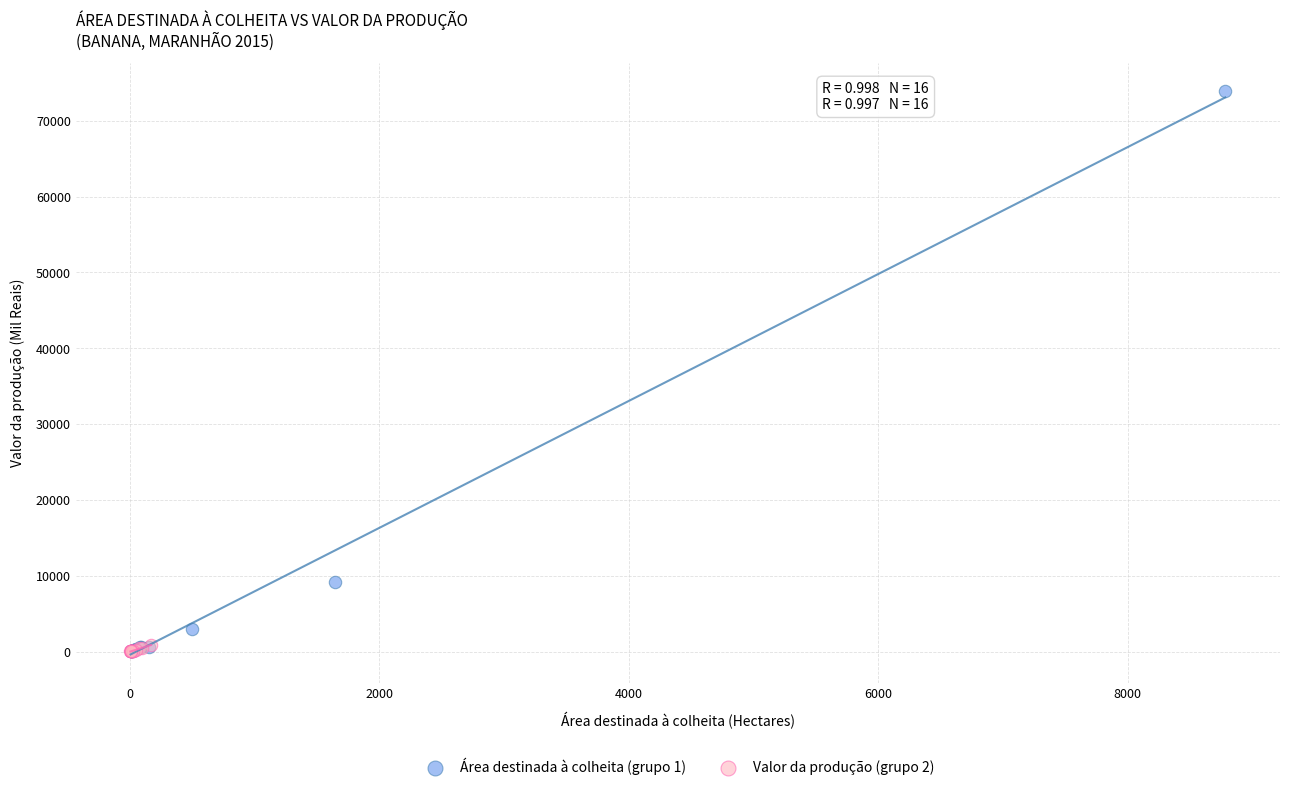

What are all the series names shown in the legend?

Área destinada à colheita (grupo 1), Valor da produção (grupo 2)